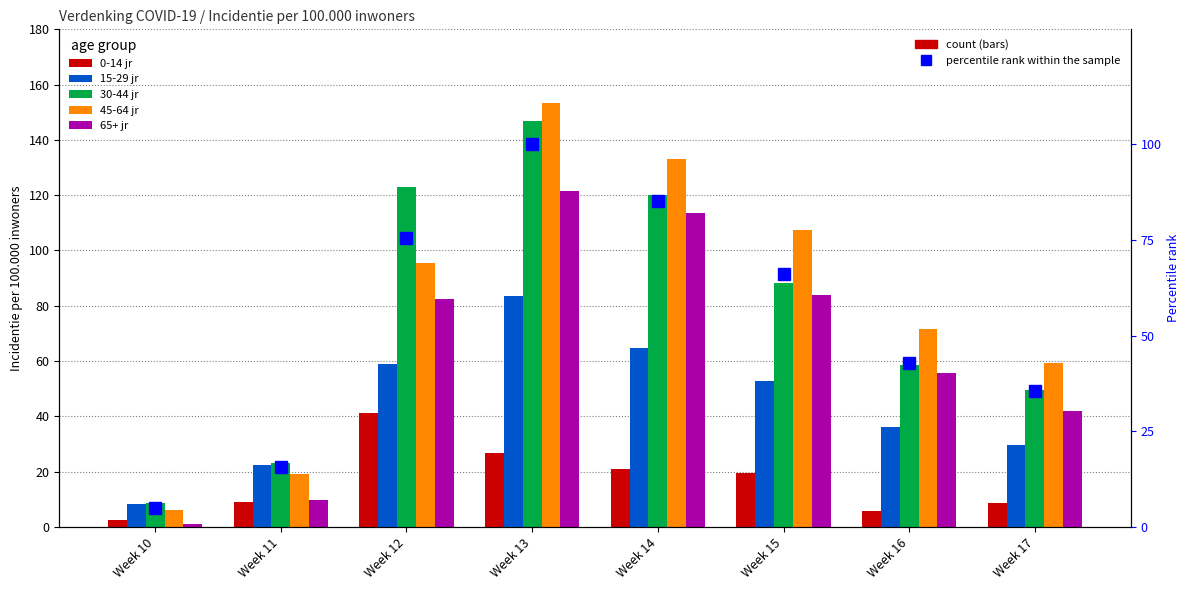

Is it true that 15-29 jr equals 11.4 at Week 16?

False